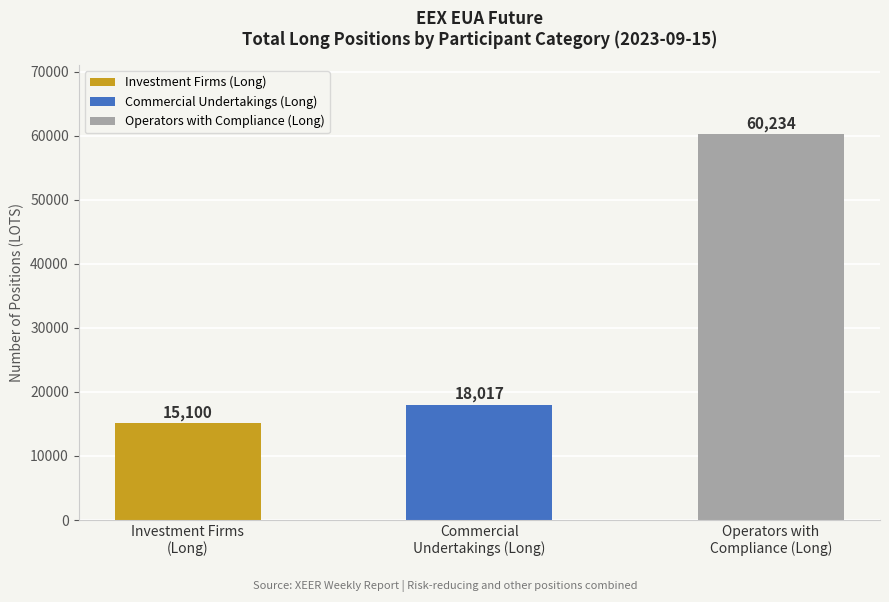

How many series are shown in this chart?

3